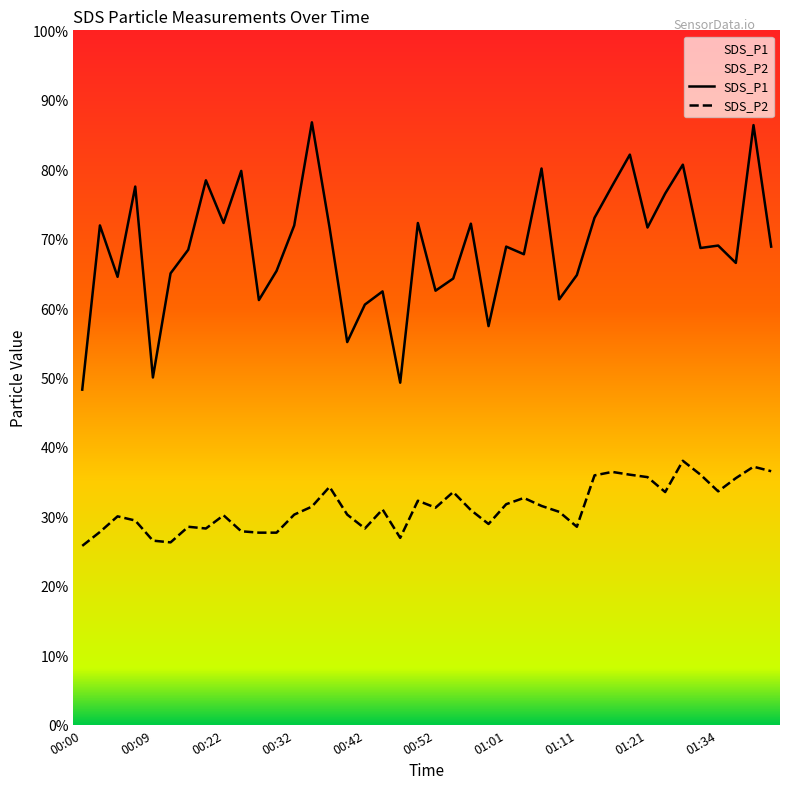

Reading left to right, what are all the values shown in this chart?

SDS_P1: 9.7	14.4	12.9	15.5	10.0	13.0	13.7	15.7	14.4	15.9	12.2	13.1	14.4	17.4	14.3	11.0	12.1	12.5	9.8	14.4	12.5	12.8	14.4	11.5	13.8	13.6	16.0	12.2	12.9	14.6	15.5	16.4	14.3	15.3	16.1	13.7	13.8	13.3	17.3	13.8
SDS_P2: 5.2	5.5	6.0	5.9	5.3	5.2	5.7	5.7	6.0	5.6	5.5	5.5	6.0	6.3	6.8	6.0	5.7	6.2	5.4	6.5	6.2	6.7	6.2	5.8	6.3	6.5	6.3	6.1	5.7	7.2	7.3	7.2	7.1	6.7	7.6	7.2	6.7	7.1	7.4	7.3